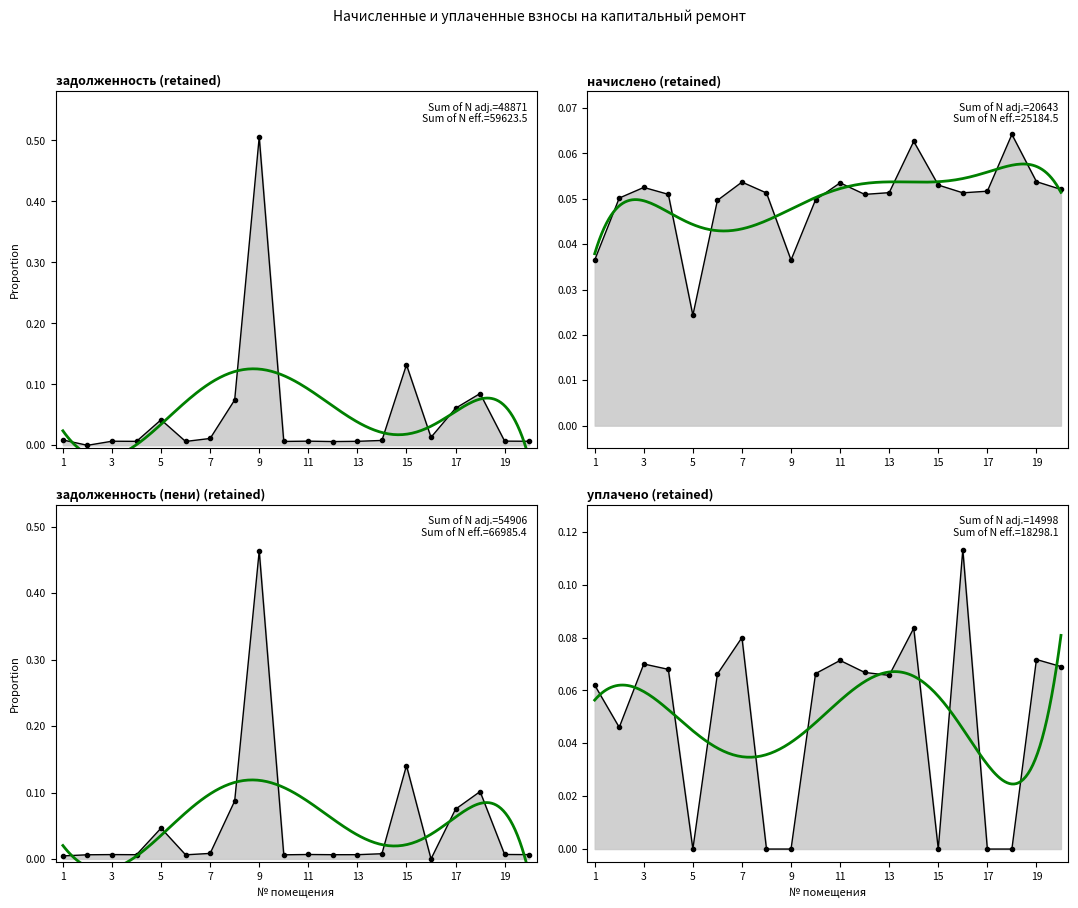

List the labels in order of задолженность value, largest first.

9, 15, 18, 8, 17, 5, 16, 7, 1, 14, 19, 11, 3, 20, 13, 4, 10, 6, 12, 2